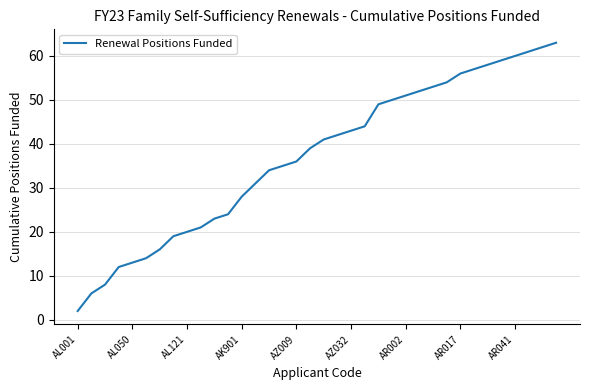

What is the greatest value displayed?

63